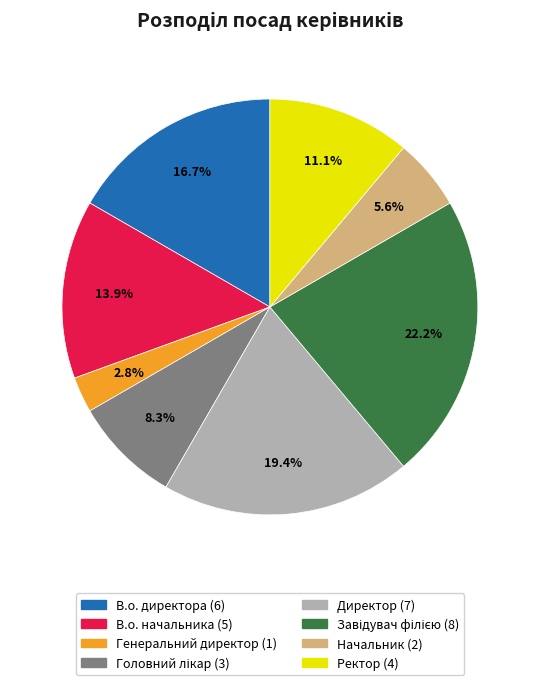

How many segments does this pie chart have?

8